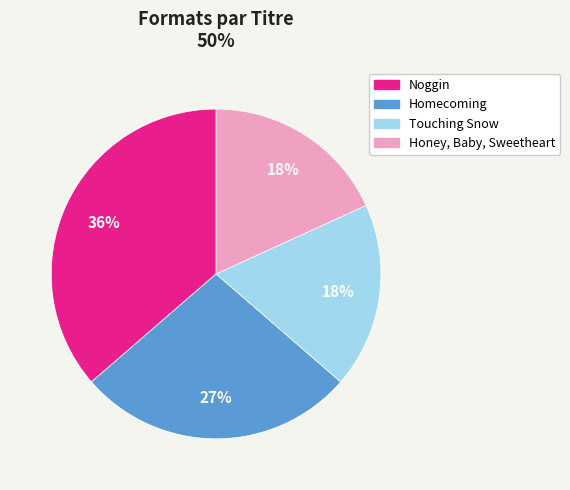

Do Noggin and Homecoming together represent more than half of the pie?

Yes